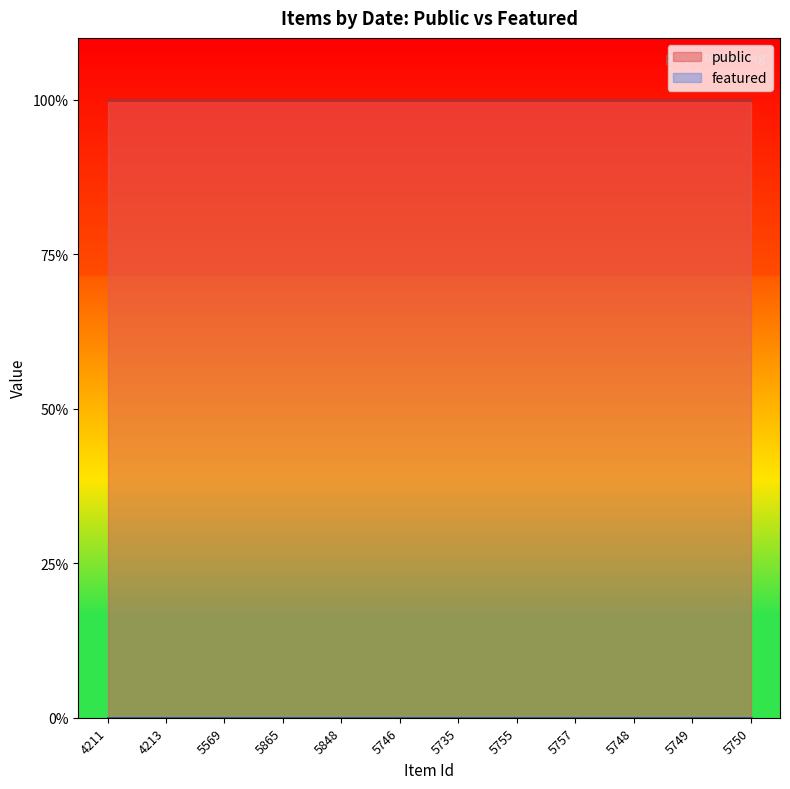

Does the chart display data point markers on the line(s)?

No